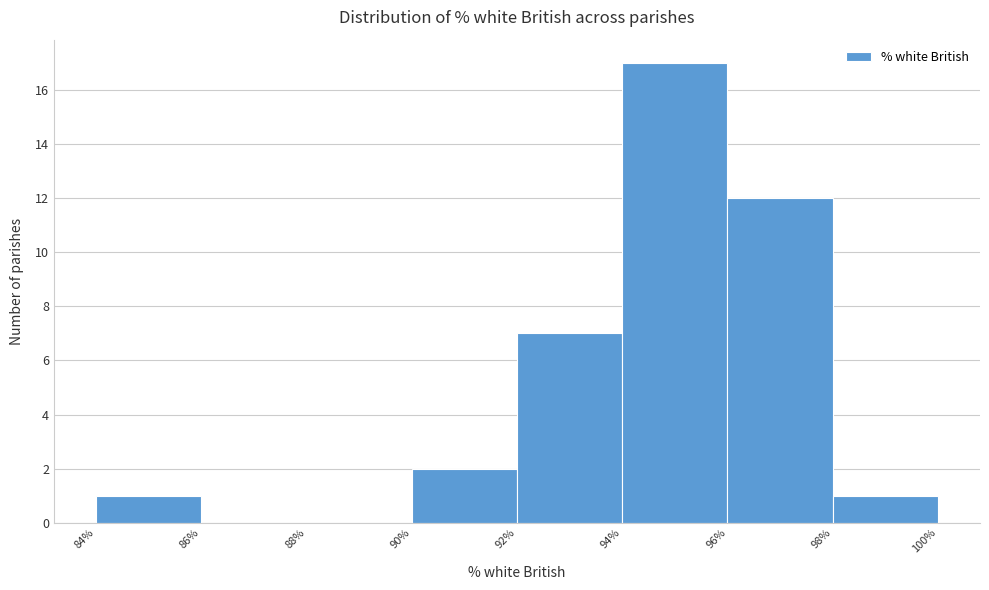

How tall is the bar that spans 94% to 96% on the x-axis? The values are not printed on the chart, so give them approximately, as read against the axis.

17